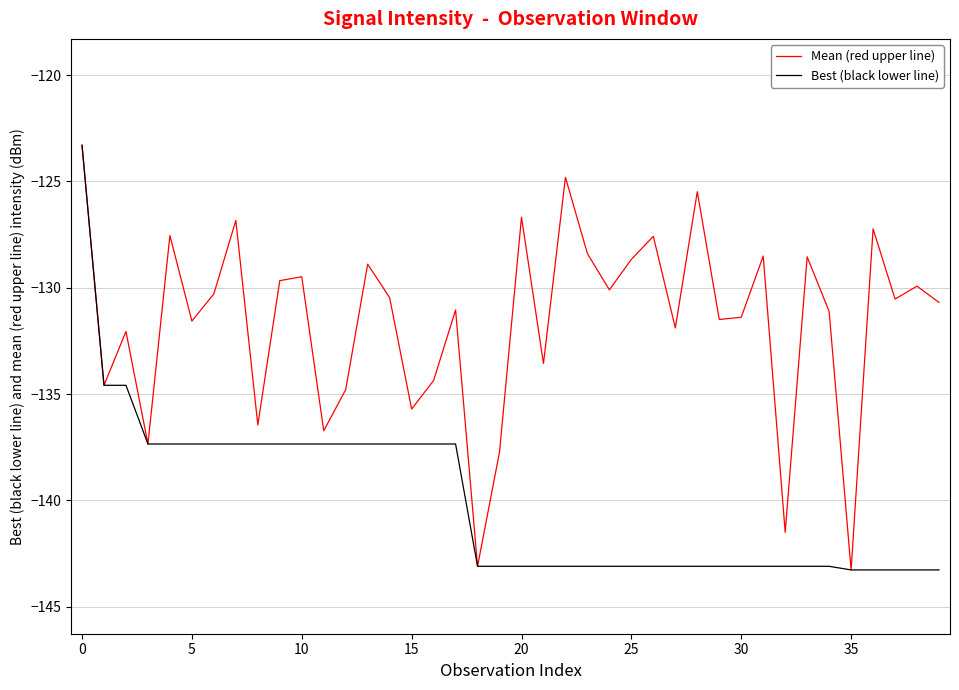

What is the maximum value shown in the chart?

-123.3